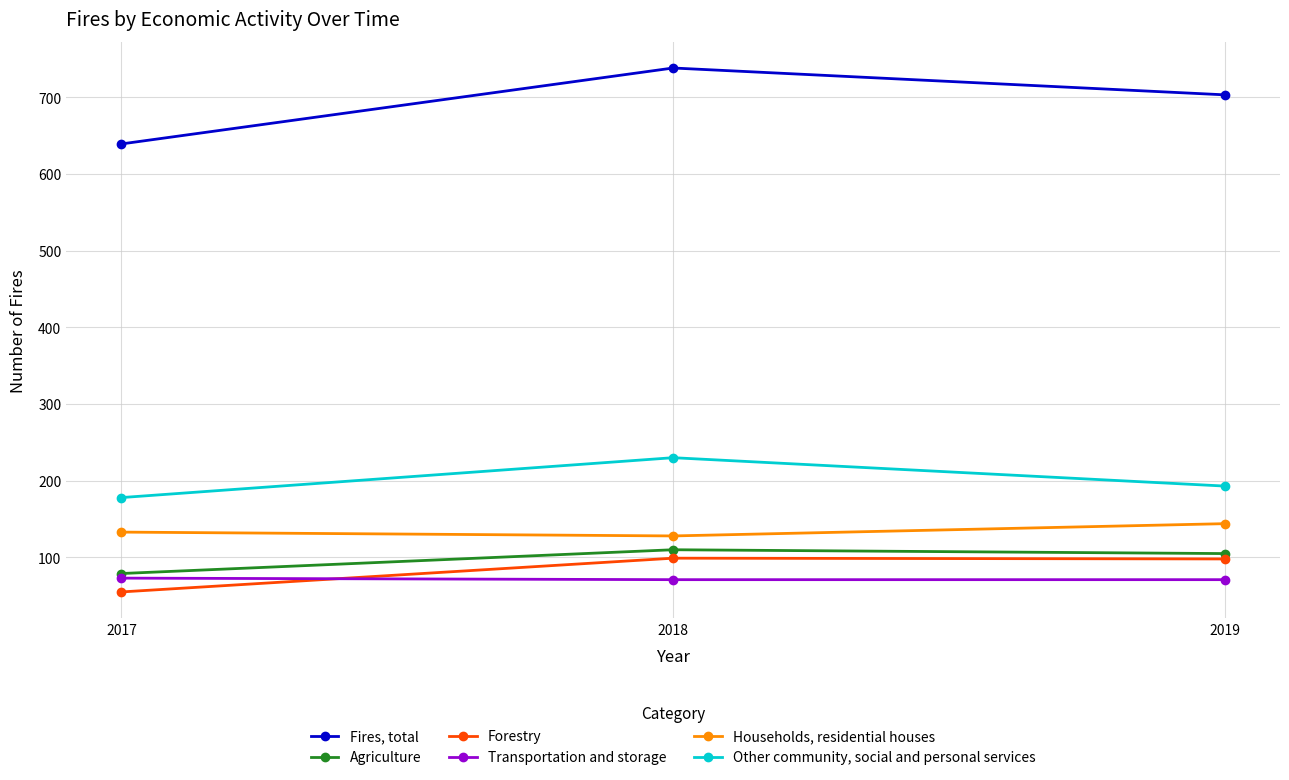

The Other community, social and personal services series shows 86 at 2019. True or false?

False